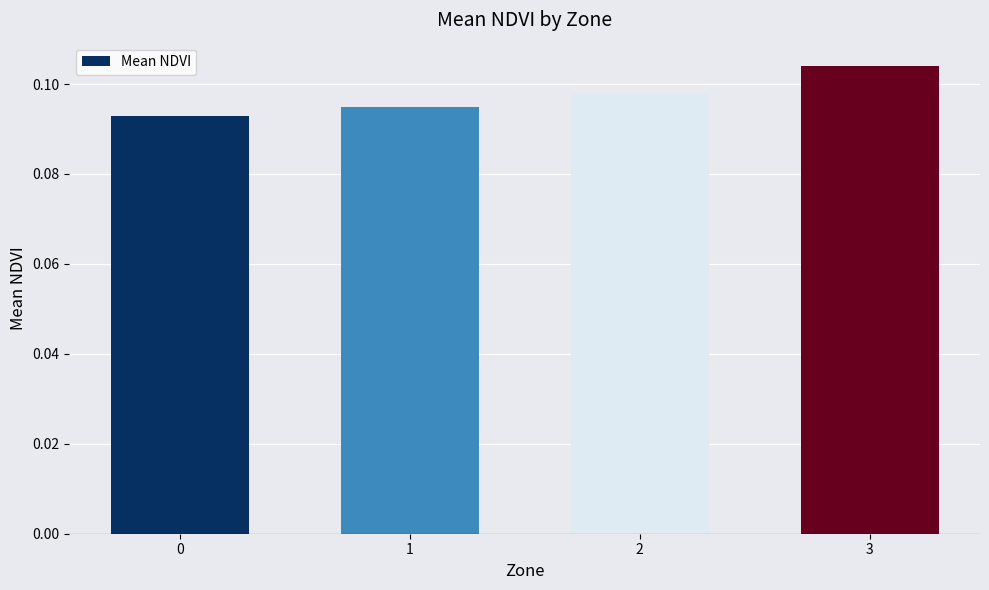

List the labels in order of value, largest first.

3, 2, 1, 0